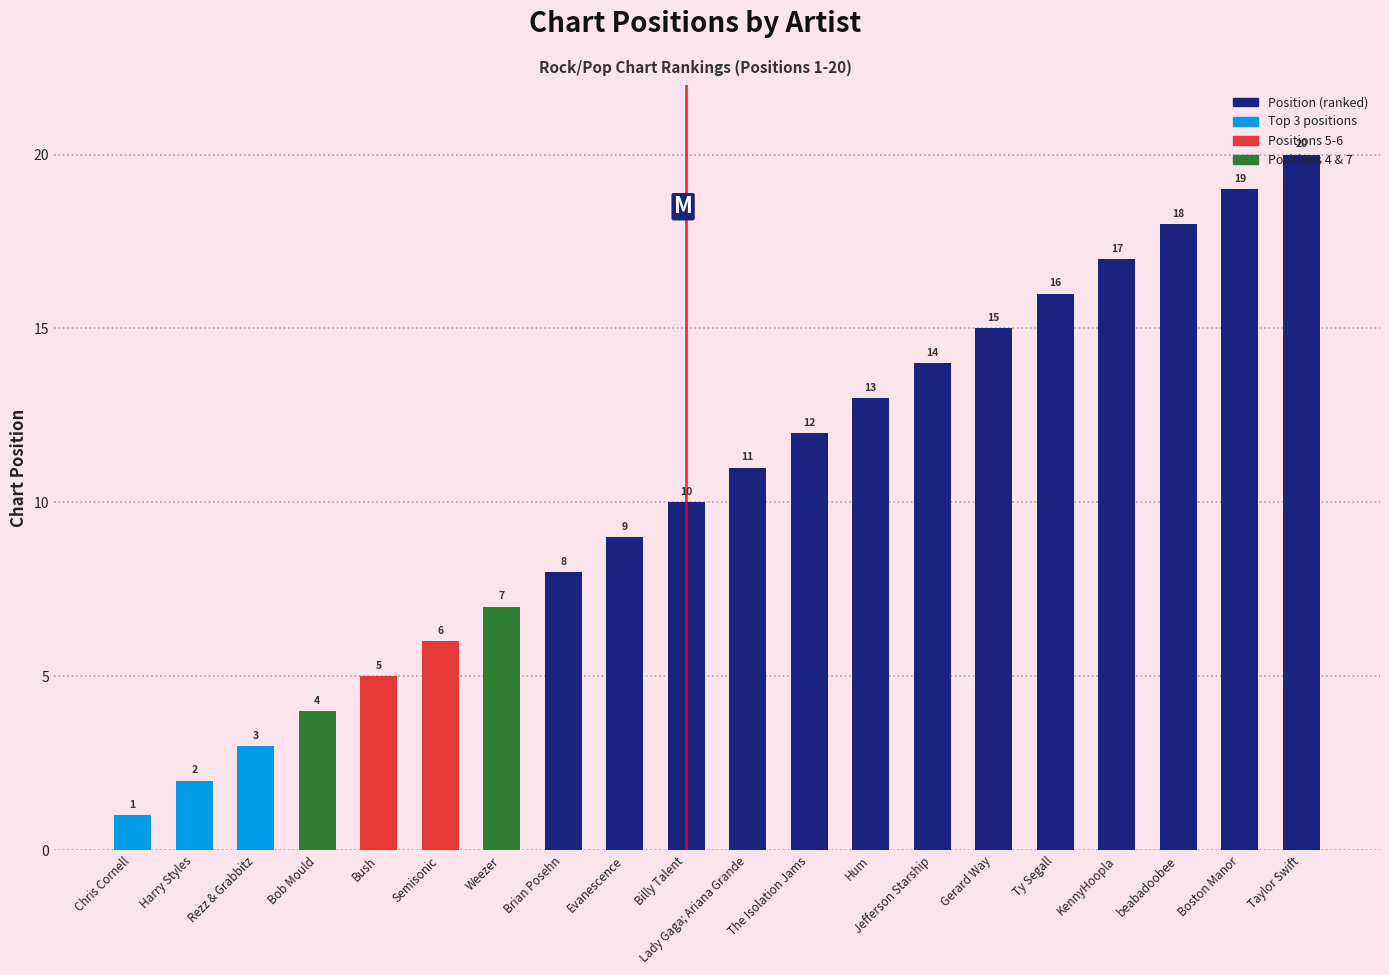

Which label corresponds to the largest value in the chart?

Taylor Swift